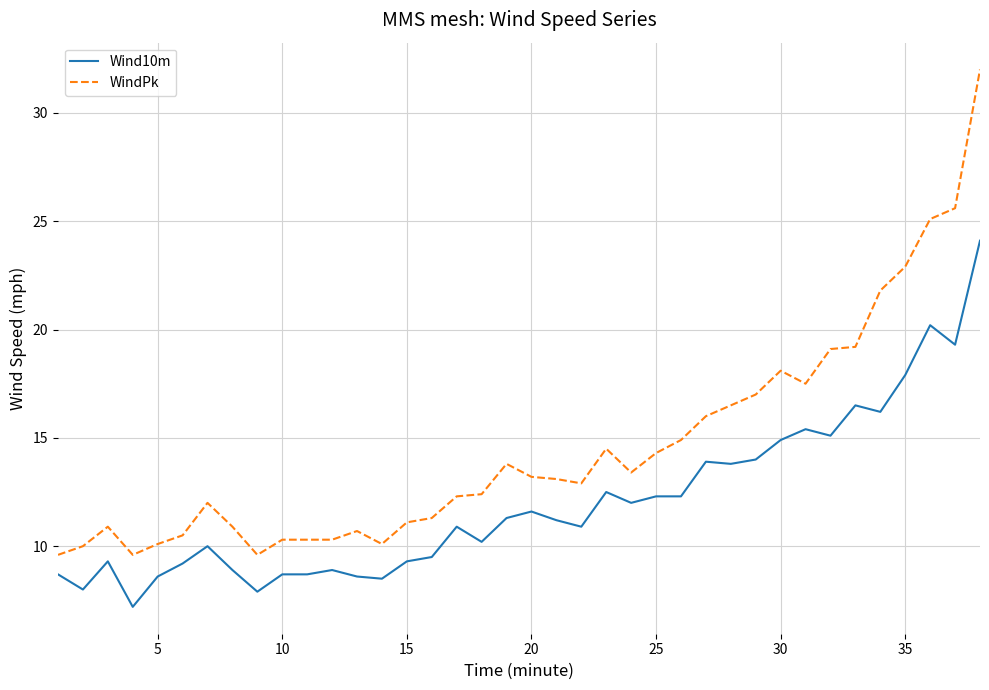

Rank the series by their average value, from highest to lowest.

WindPk, Wind10m